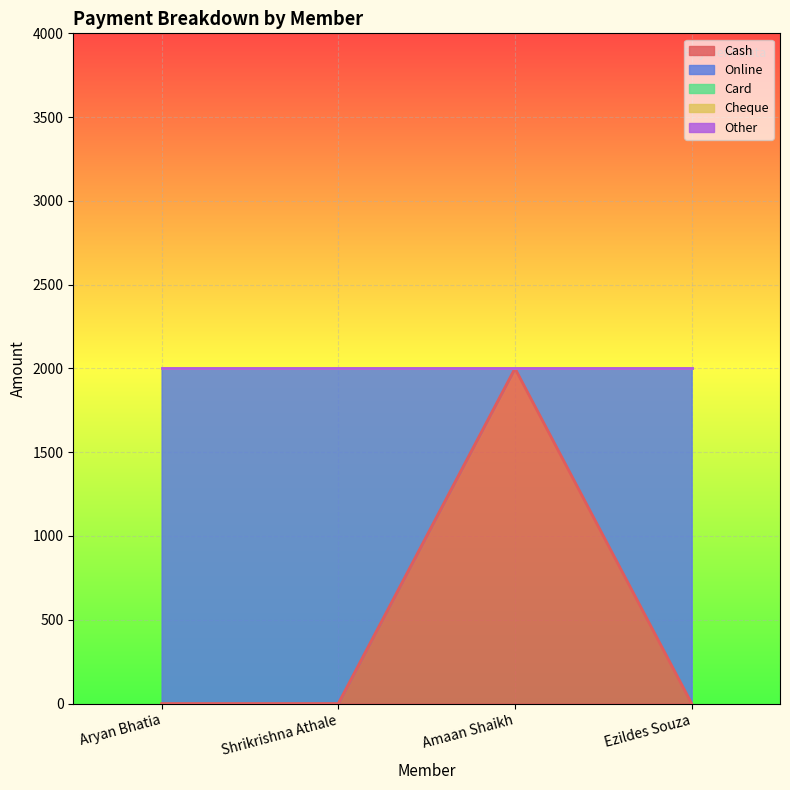

At Ezildes Souza, list the series in order from largest to smallest.

Online, Cash, Card, Cheque, Other